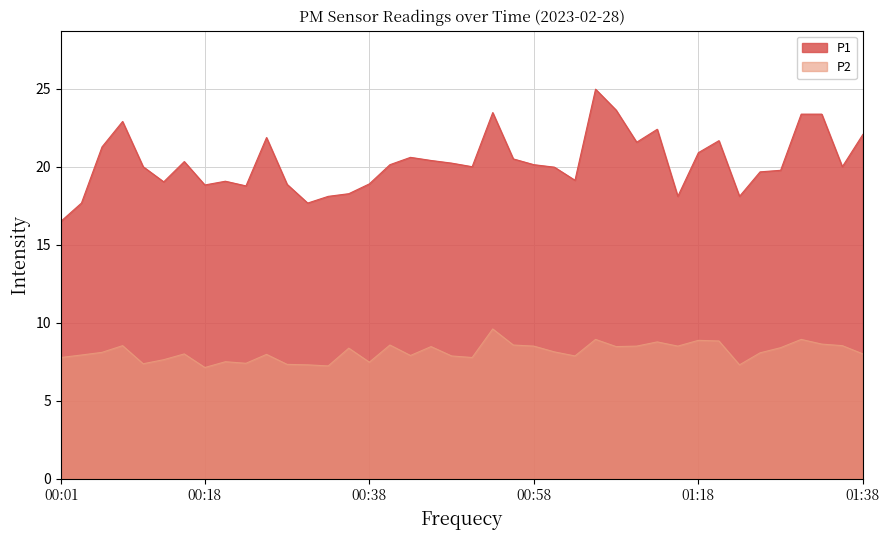

Reading right to left, list all the values displayed in this chart.

P1: 01:38=22.1	01:35=20.0	01:33=23.4	01:30=23.4	01:28=19.8	01:25=19.7	01:23=18.1	01:20=21.7	01:18=20.9	01:15=18.1	01:13=22.4	01:10=21.6	01:08=23.6	01:05=25.0	01:03=19.1	01:00=20.0	00:58=20.1	00:55=20.5	00:53=23.5	00:51=20.0	00:48=20.2	00:46=20.4	00:43=20.6	00:41=20.1	00:38=18.9	00:36=18.3	00:33=18.1	00:31=17.7	00:28=18.9	00:26=21.9	00:23=18.8	00:21=19.1	00:18=18.8	00:16=20.3	00:13=19.0	00:11=20.0	00:08=22.9	00:06=21.3	00:03=17.7	00:01=16.5
P2: 01:38=8.0	01:35=8.5	01:33=8.6	01:30=8.9	01:28=8.4	01:25=8.1	01:23=7.3	01:20=8.8	01:18=8.9	01:15=8.5	01:13=8.8	01:10=8.5	01:08=8.5	01:05=8.9	01:03=7.9	01:00=8.1	00:58=8.5	00:55=8.6	00:53=9.6	00:51=7.8	00:48=7.9	00:46=8.5	00:43=7.9	00:41=8.6	00:38=7.5	00:36=8.4	00:33=7.2	00:31=7.3	00:28=7.3	00:26=8.0	00:23=7.4	00:21=7.5	00:18=7.1	00:16=8.0	00:13=7.6	00:11=7.4	00:08=8.5	00:06=8.1	00:03=7.9	00:01=7.8